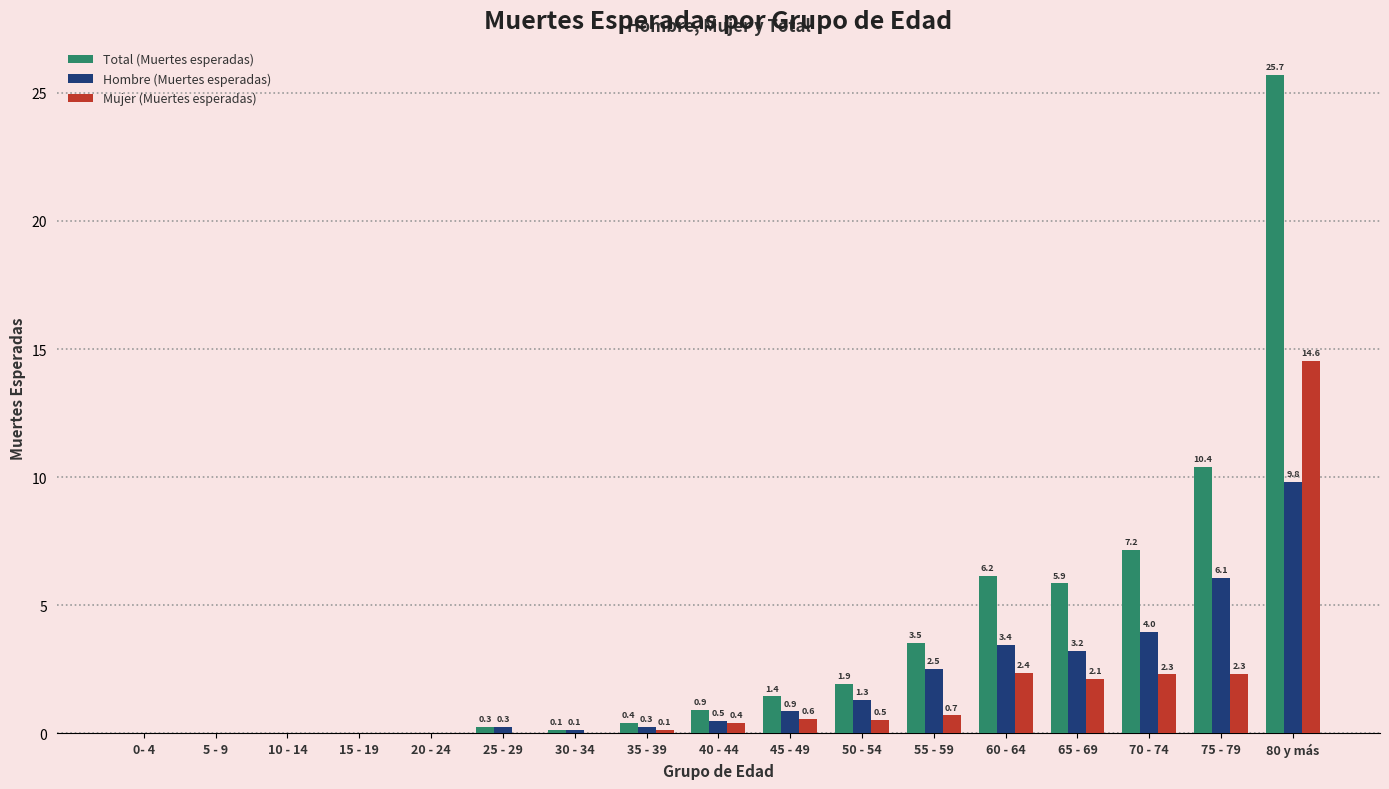

What is the total value across all series at 40 - 44?

1.8